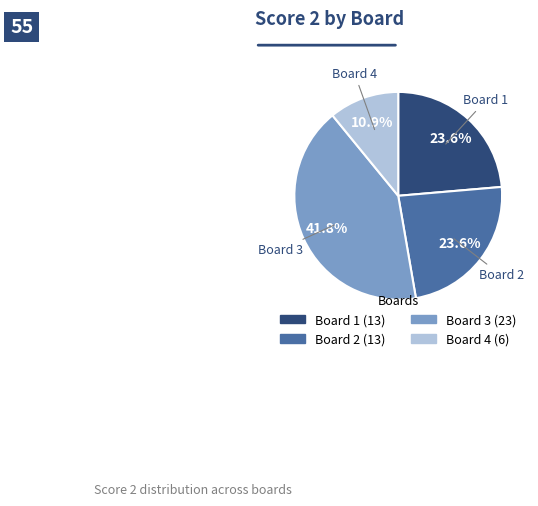

Which slice is the smallest?

Board 4